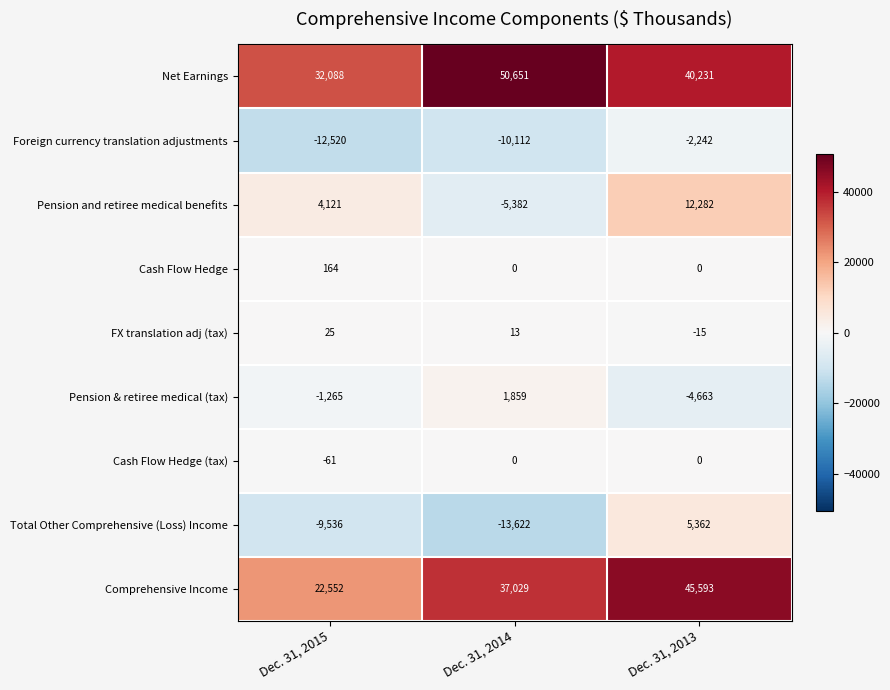

Count the FX translation adj (tax) values in the range -15 to 25.

3